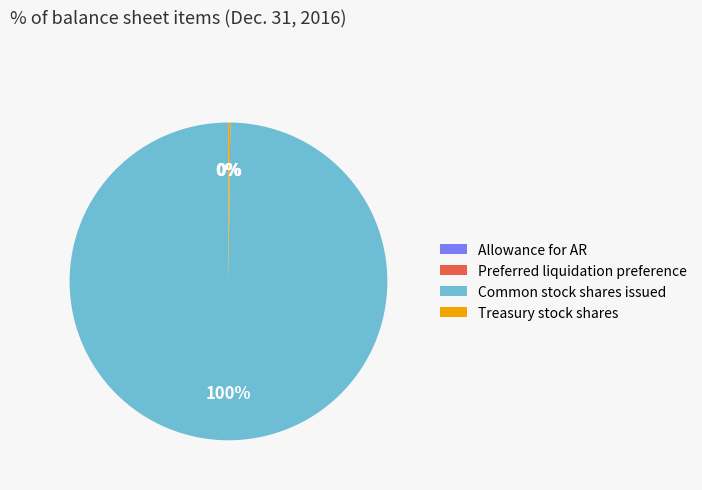

To the nearest percent, what percentage of the pie is Common stock shares issued?

100%